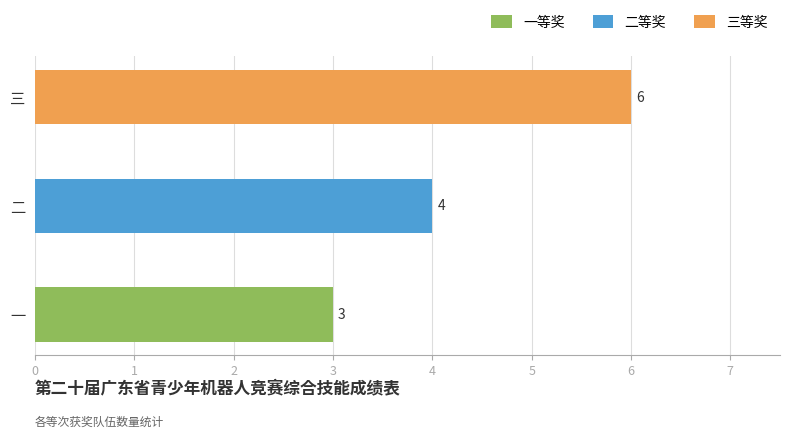

What is the approximate value at 二?

4